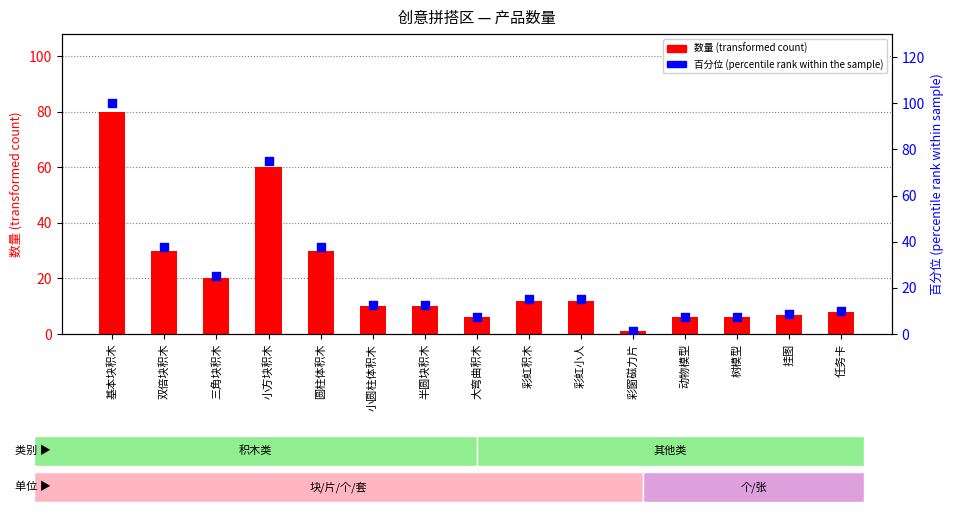

What is the change in value from 树模型 to 挂图?

+1.3